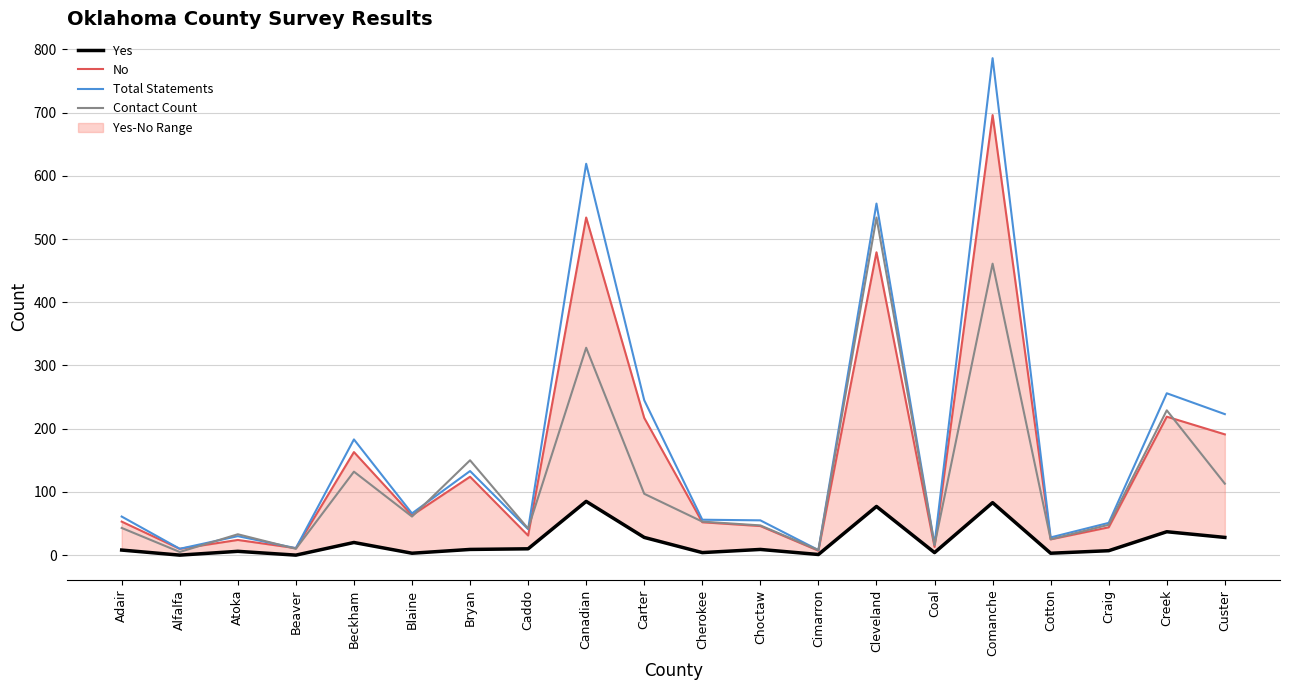

At which category does Yes reach its first local valley?

Alfalfa